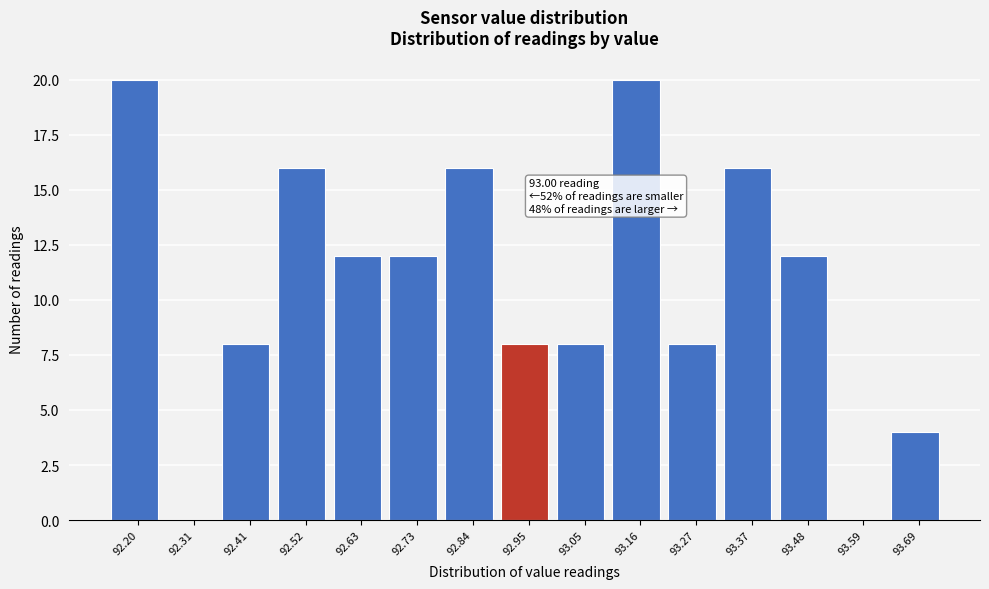

Reading left to right, transcribe all the data shown in this chart.

92.20=20	92.31=0	92.41=8	92.52=16	92.63=12	92.73=12	92.84=16	92.95=8	93.05=8	93.16=20	93.27=8	93.37=16	93.48=12	93.59=0	93.69=4